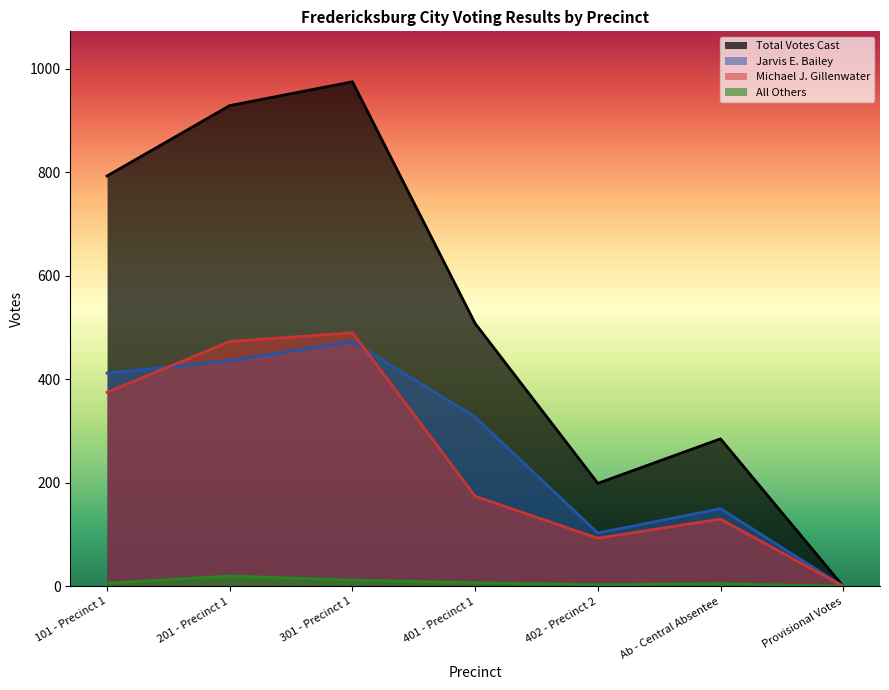

The value of Total Votes Cast at 401 - Precinct 1 is 824. True or false?

False